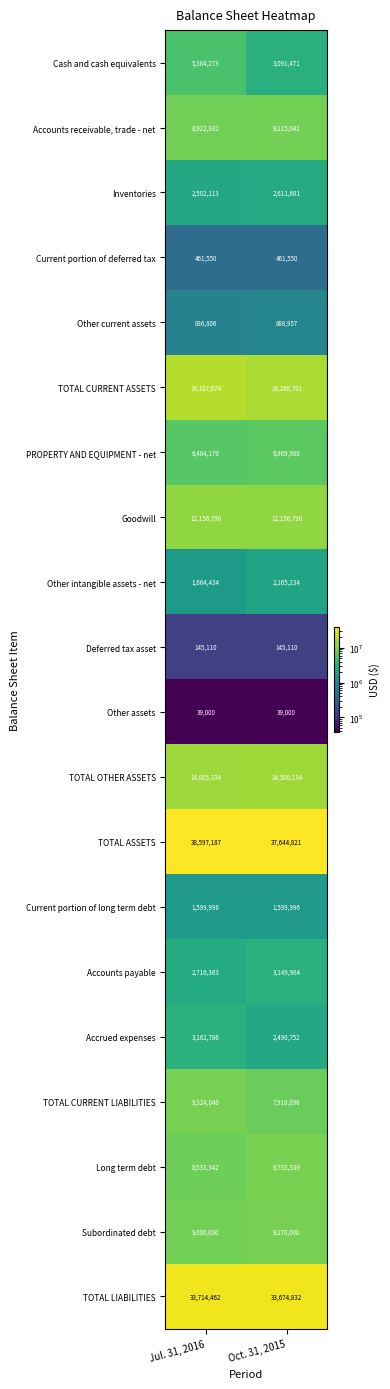

What is the lowest value of the TOTAL CURRENT LIABILITIES series?

7918096